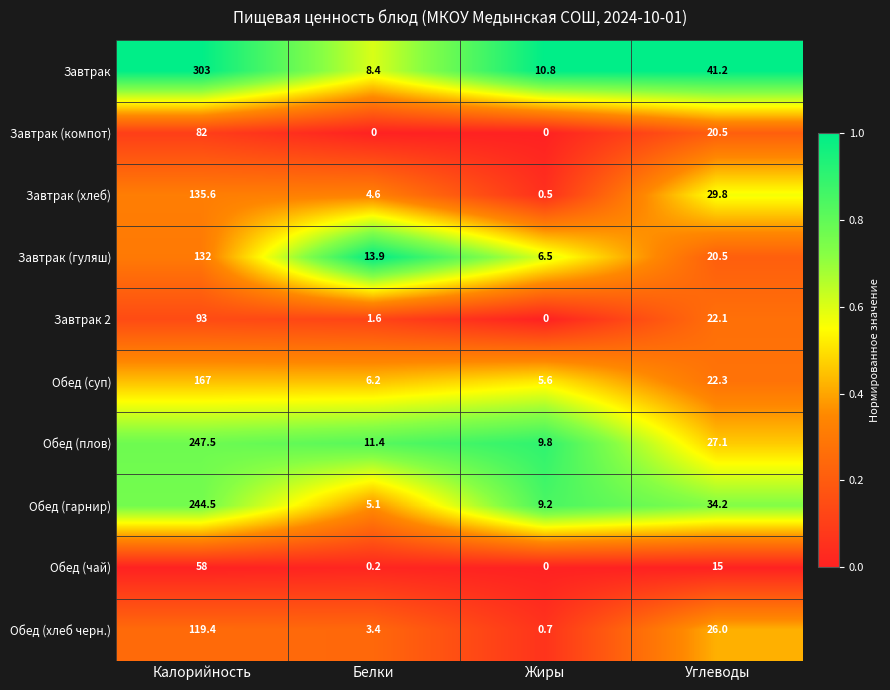

The value of Завтрак (компот) at Калорийность is 82.0. True or false?

True